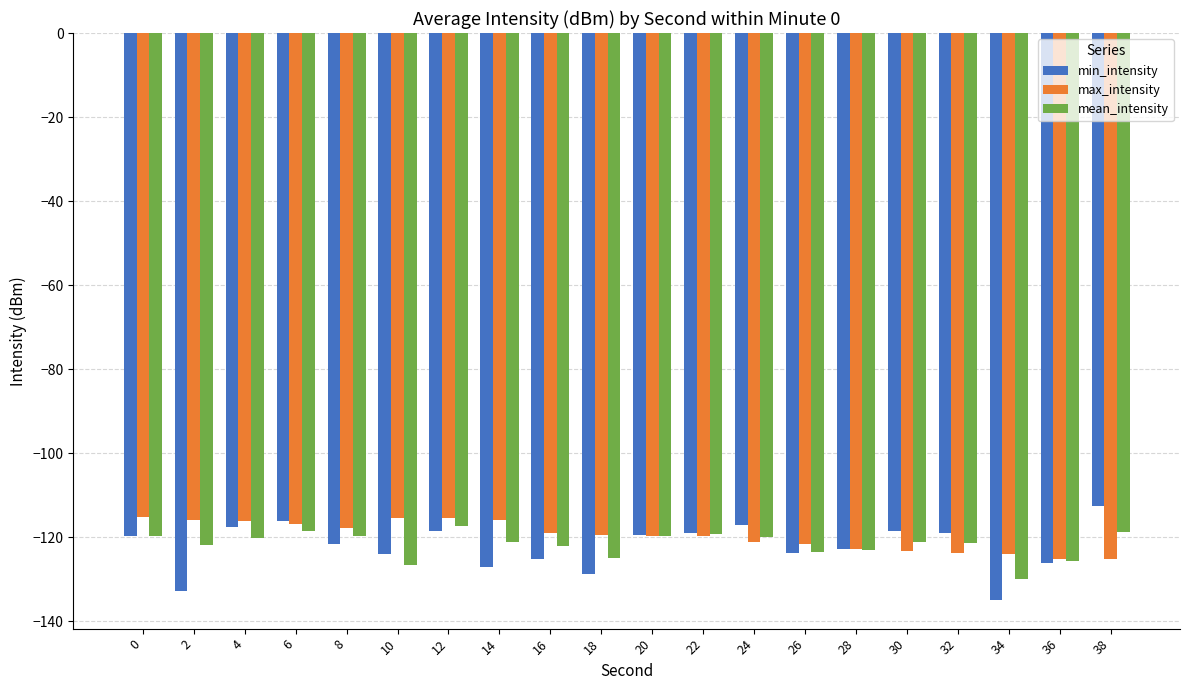

How many distinct data groups are displayed?

3